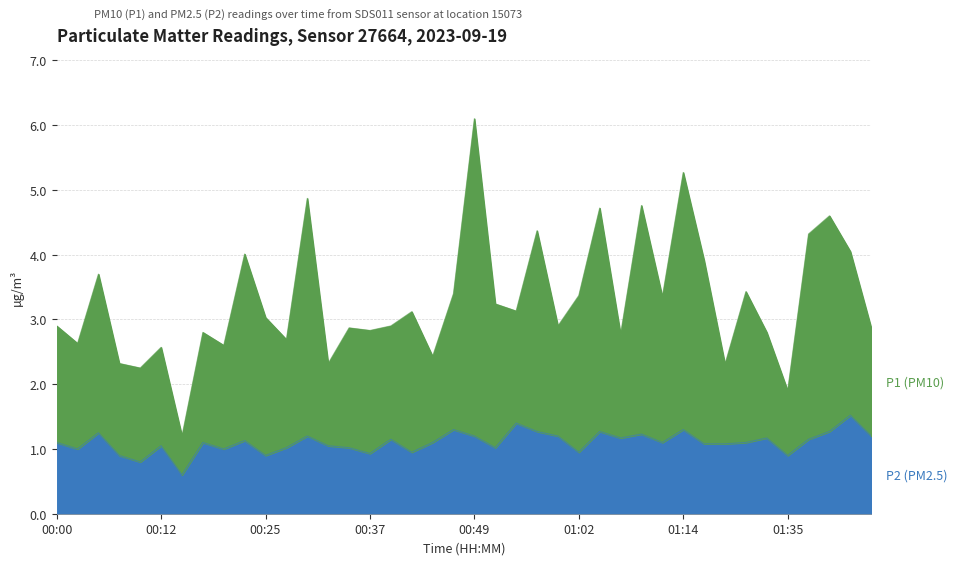

Does the chart have visible grid lines?

Yes